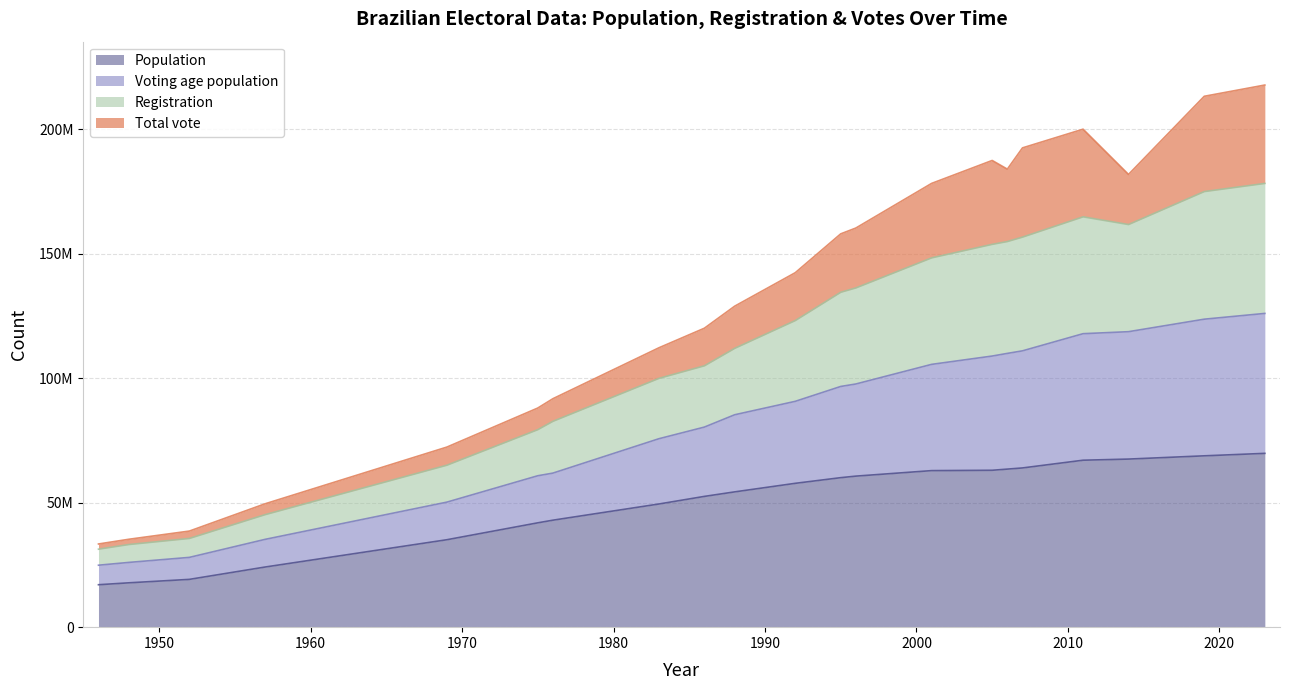

At which label does Registration reach its peak?

2023